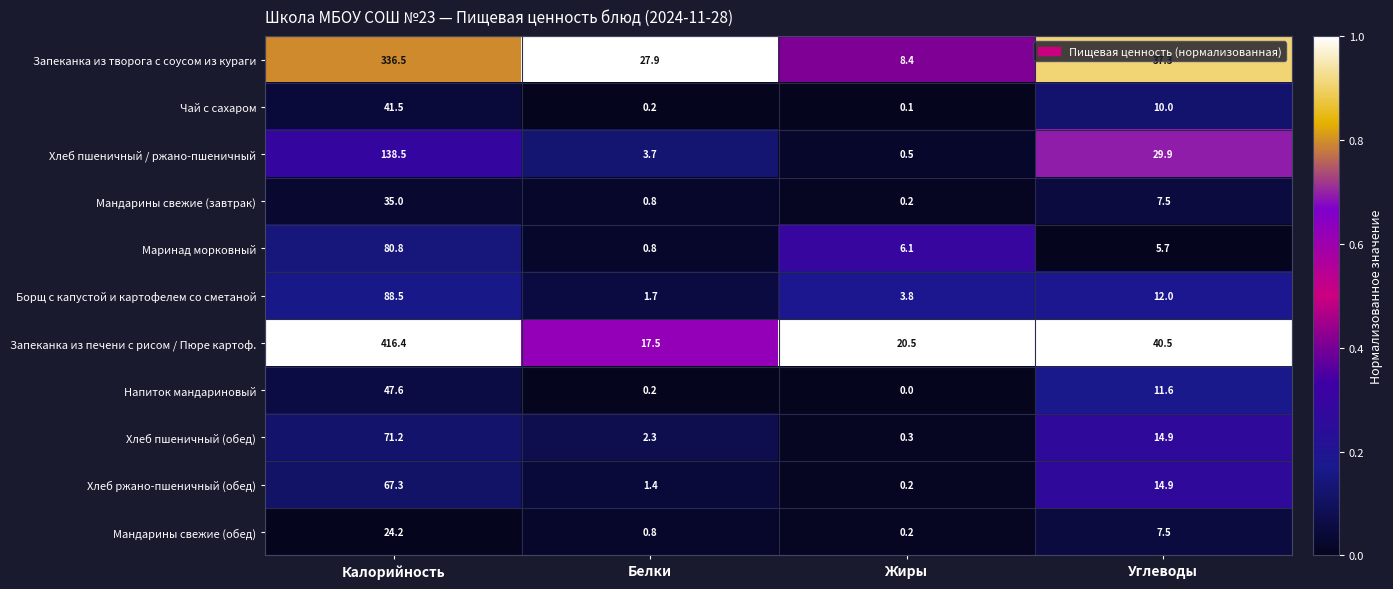

What is the minimum value for Запеканка из печени с рисом / Пюре картоф.?

17.5